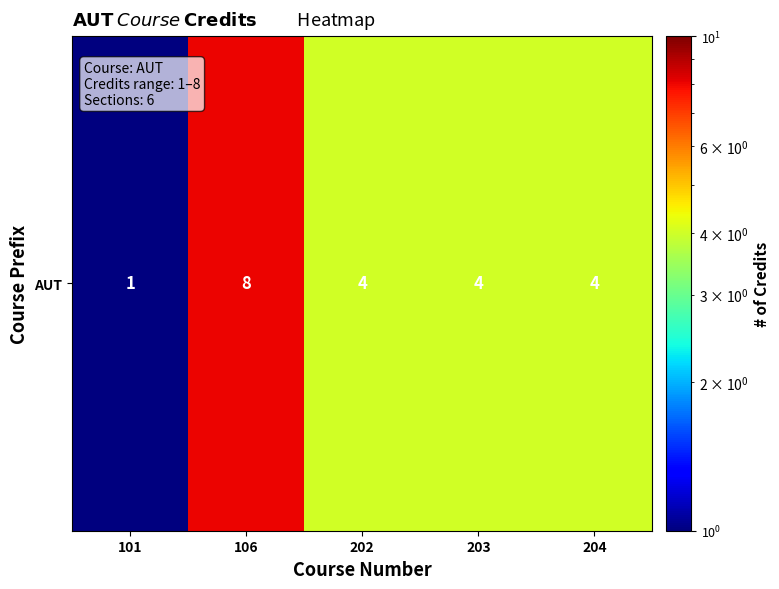

What is the average value?

4